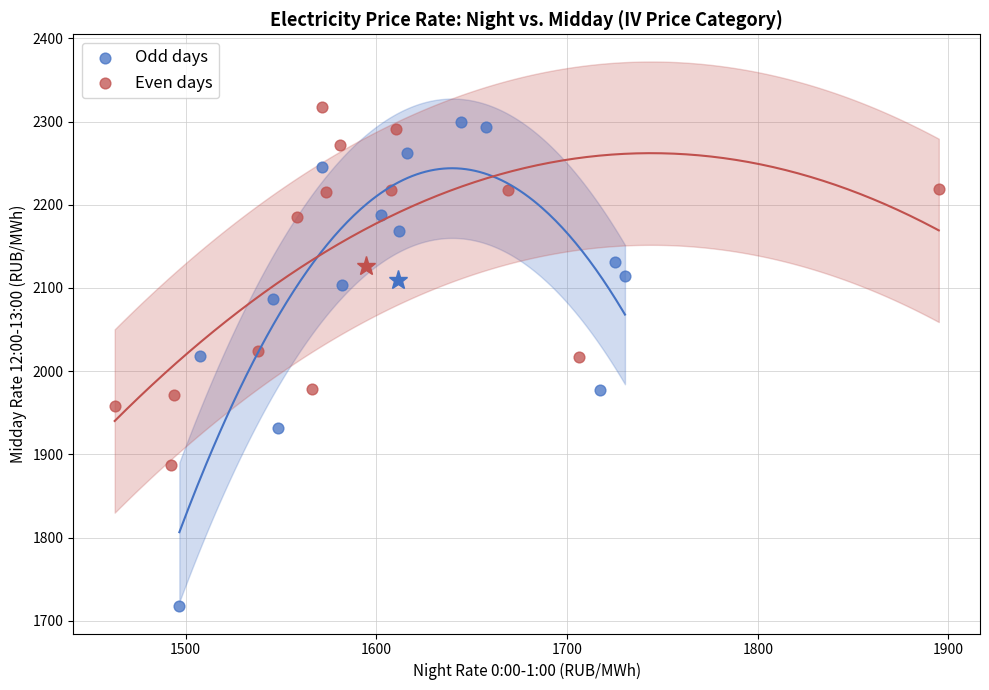

Which series contains the highest Y value?

Even days